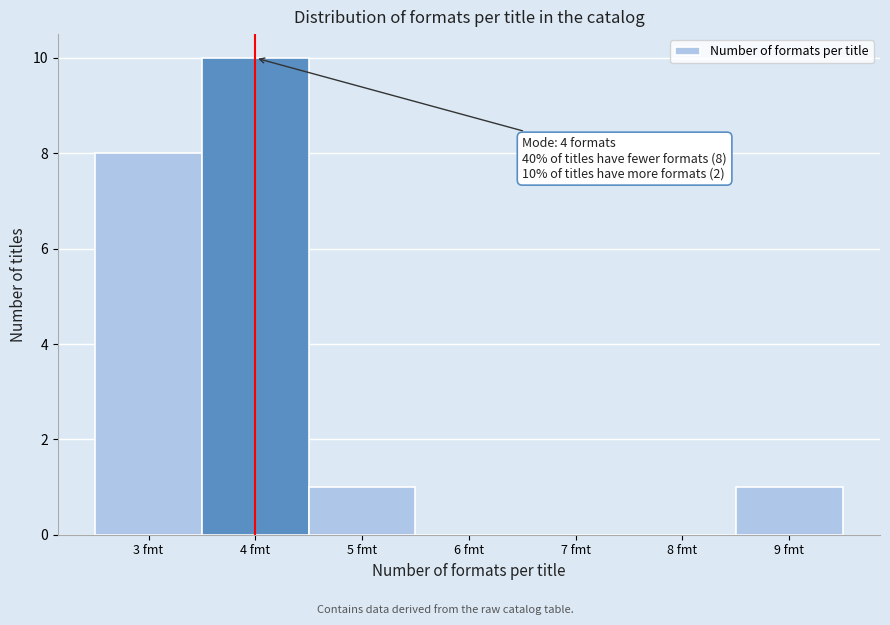

Which range on the x-axis has the tallest bar?

3.5 to 4.5